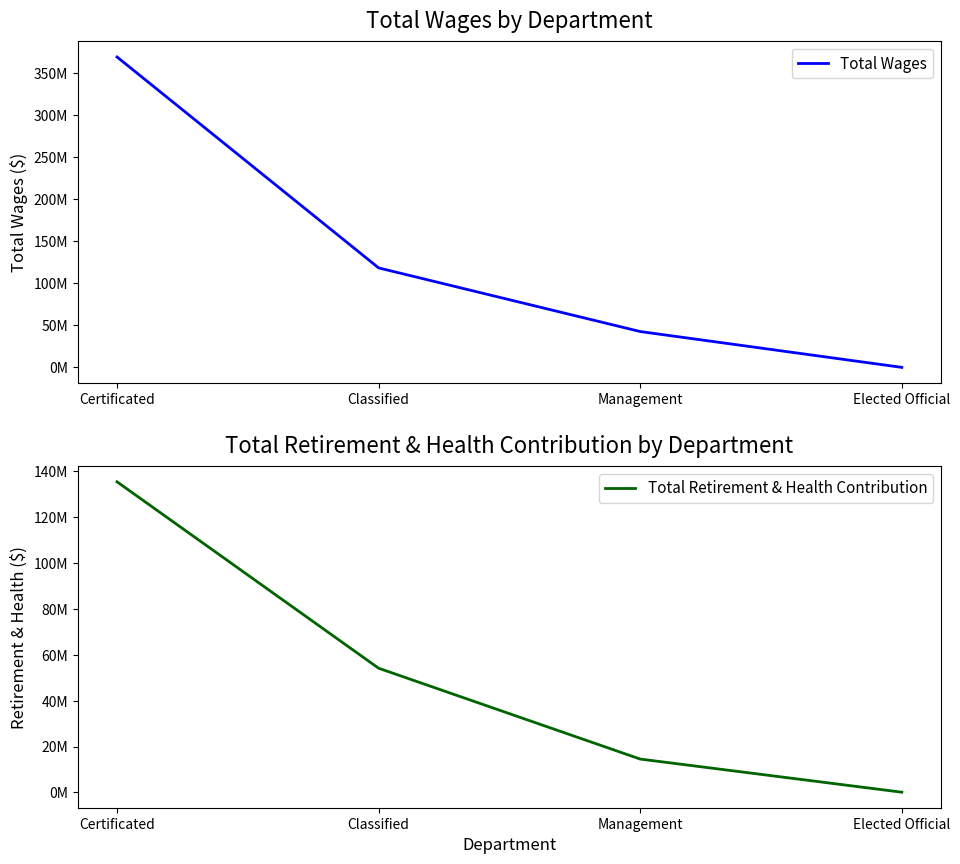

Reading right to left, list all the values displayed in this chart.

Total Wages: Elected Official=93250	Management=42726396	Classified=118447007	Certificated=369431292
Total Retirement & Health Contribution: Elected Official=104589	Management=14546193	Classified=54135992	Certificated=135389426